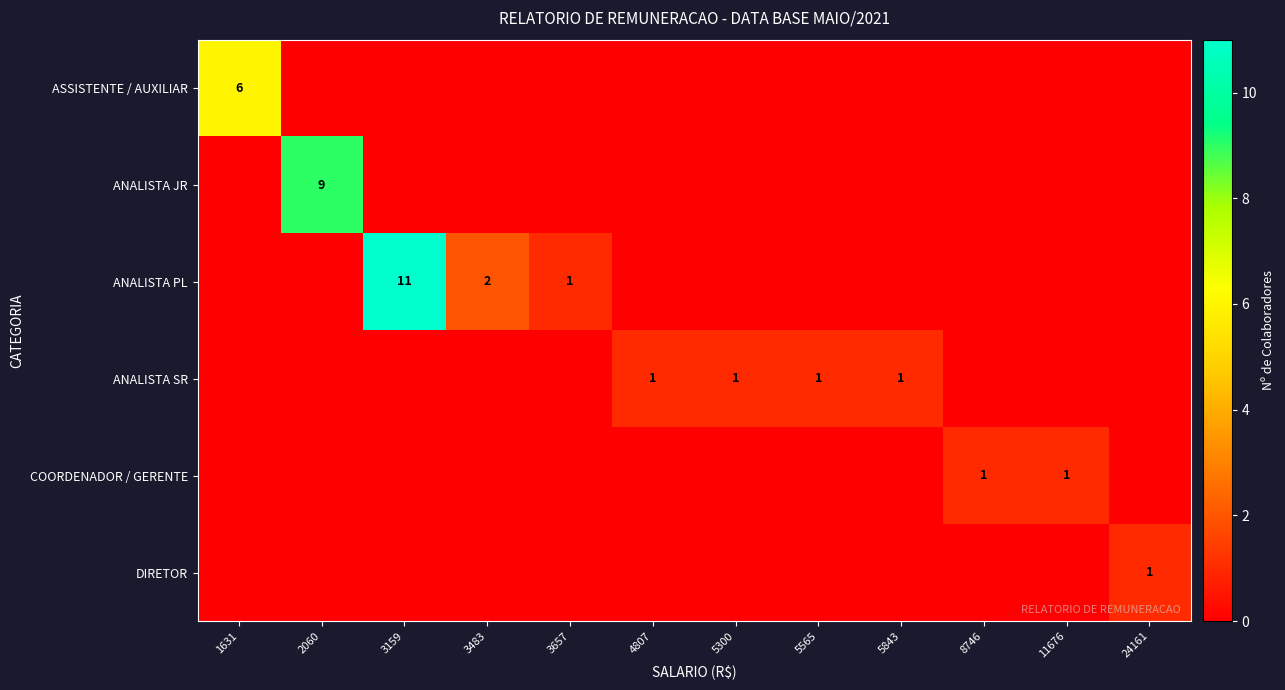

What is the sum of all ASSISTENTE / AUXILIAR values?

6